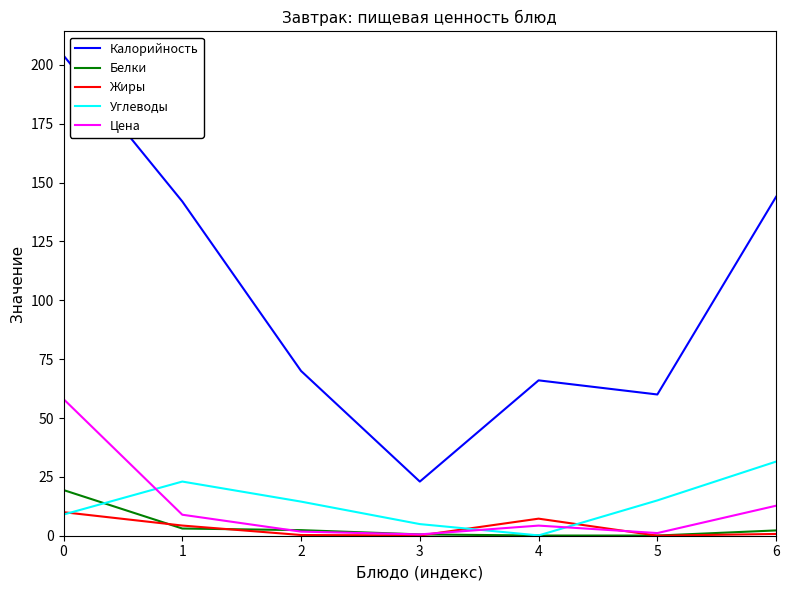

At how many categories does at least one series exceed 35?

6